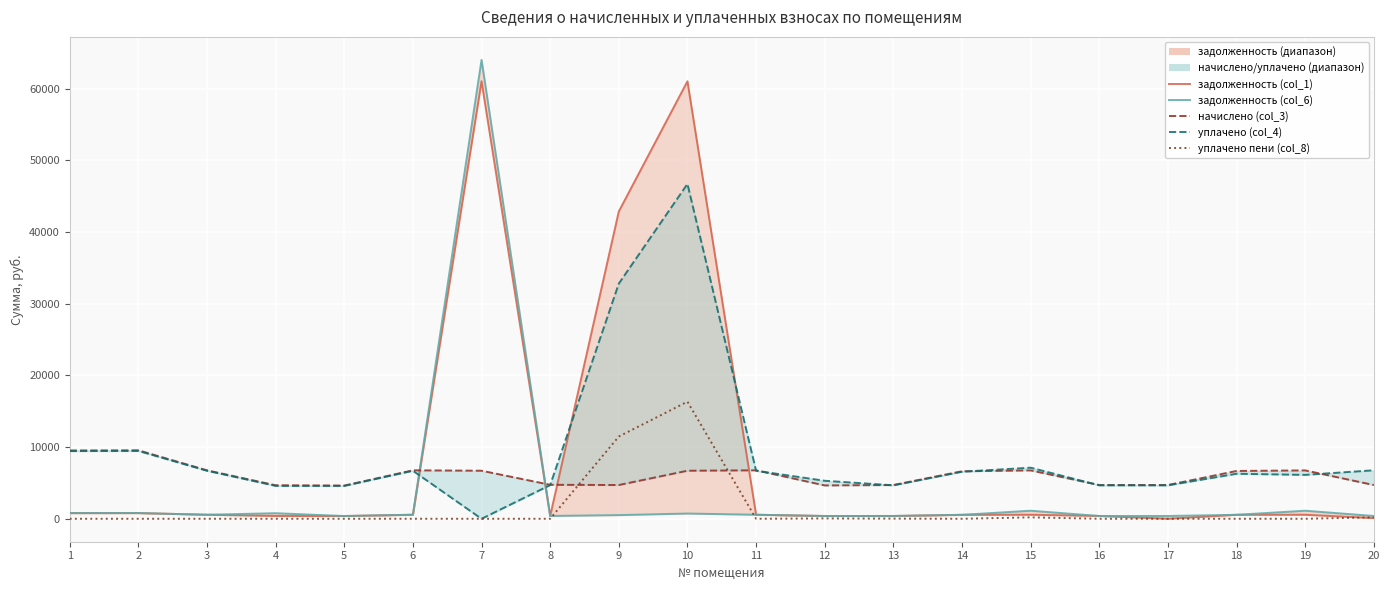

At which category is the sum across all series the highest?

7